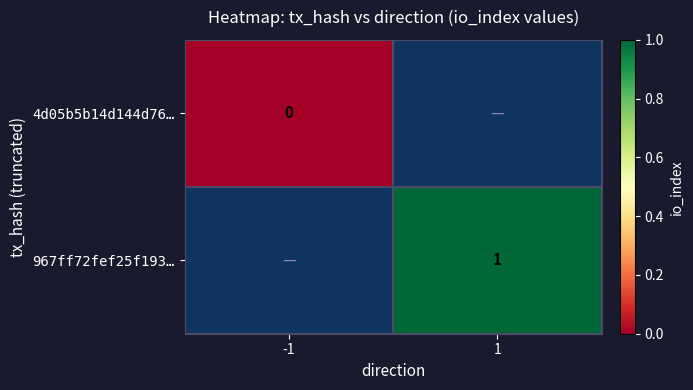

The 967ff72fef25f193… series shows 1 at 1. True or false?

True